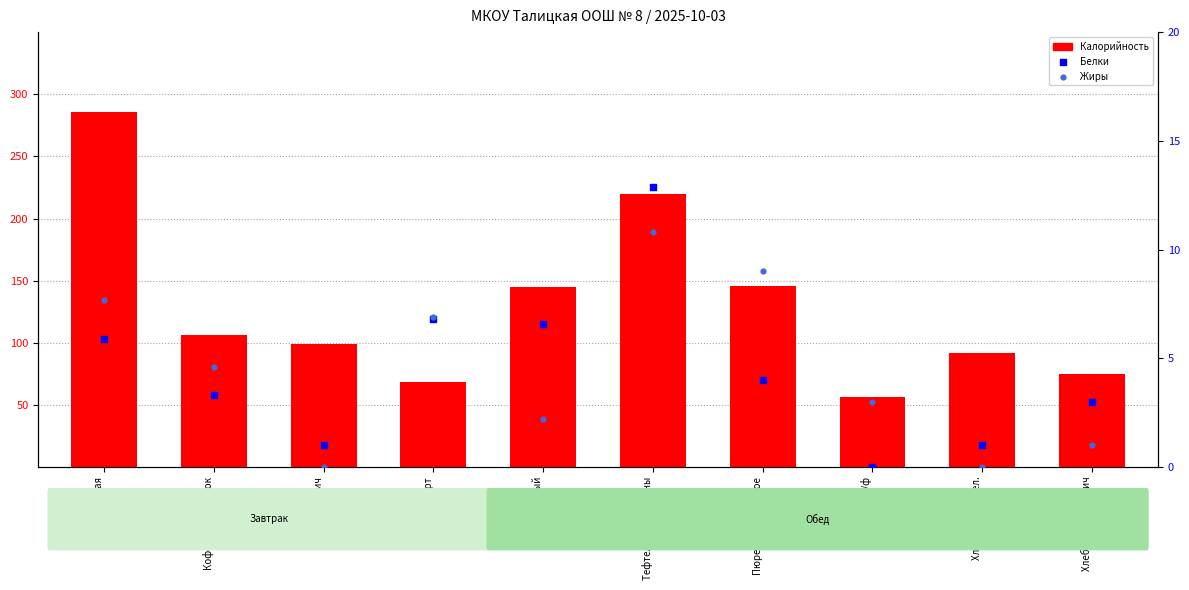

Which series reaches the maximum Y coordinate?

Калорийность